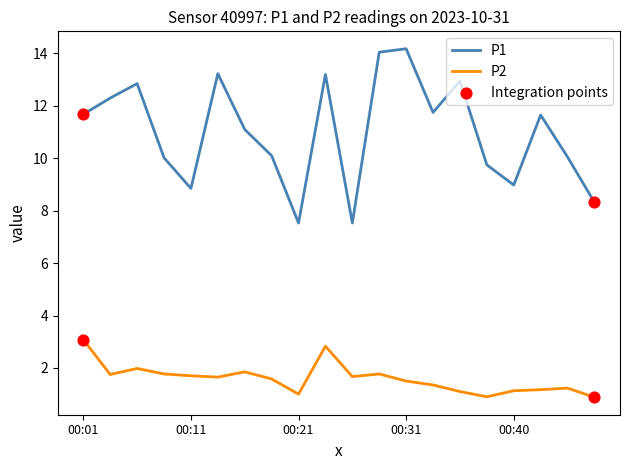

At how many categories does at least one series exceed 11?

11